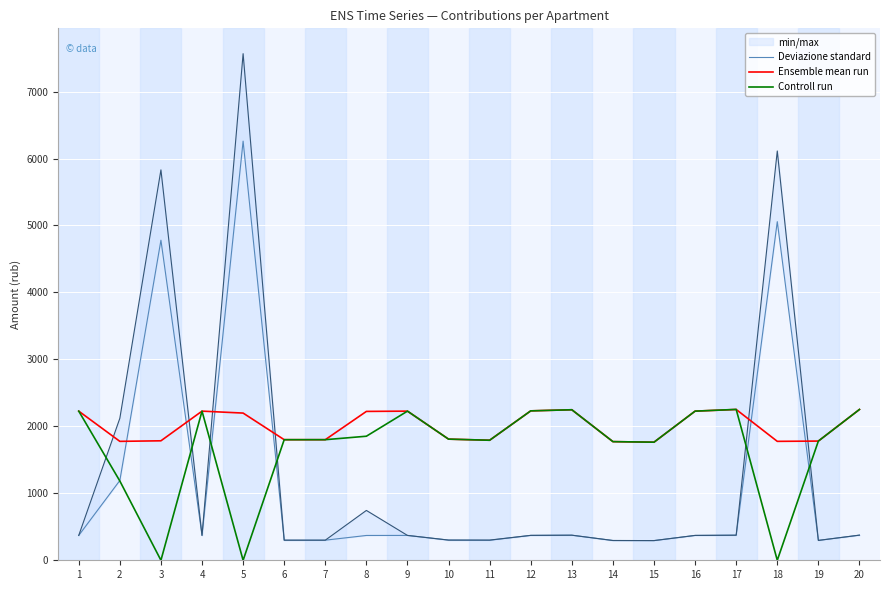

How many interior local peaks does the Deviazione standard series have?

5